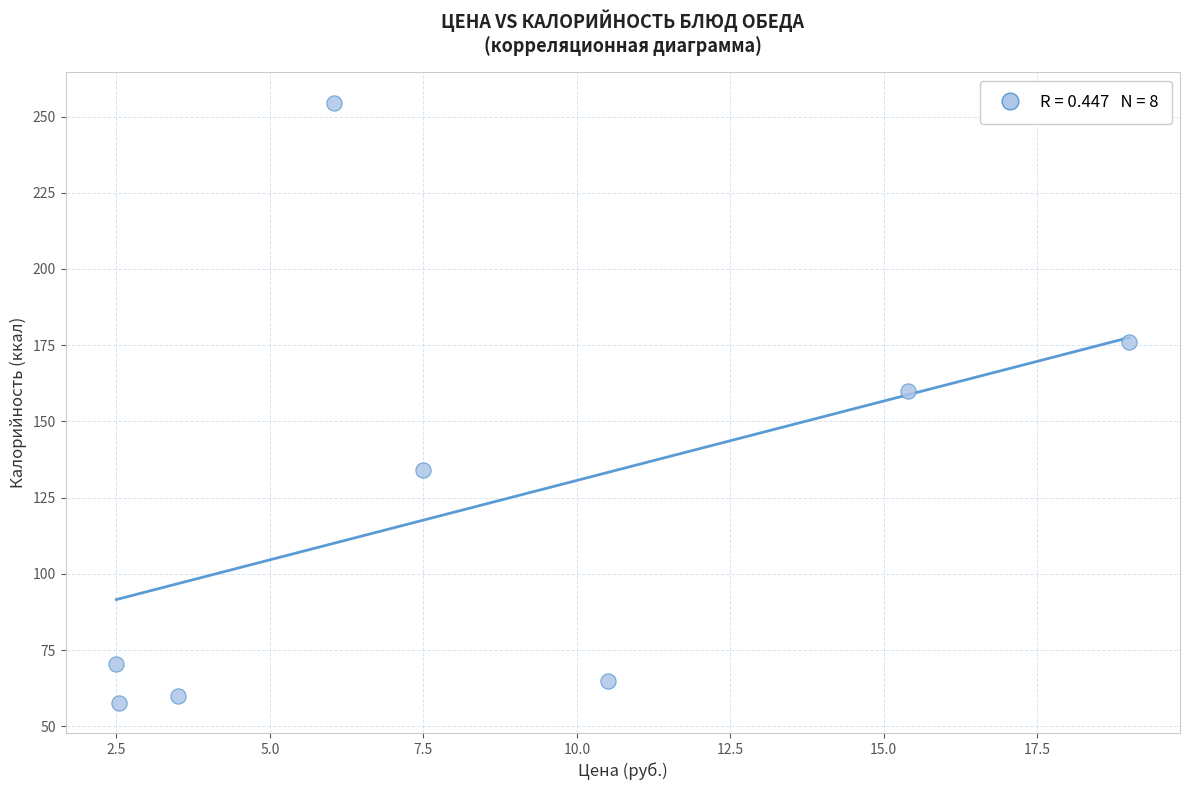

What is the range of Y values (max minus min)?

196.9